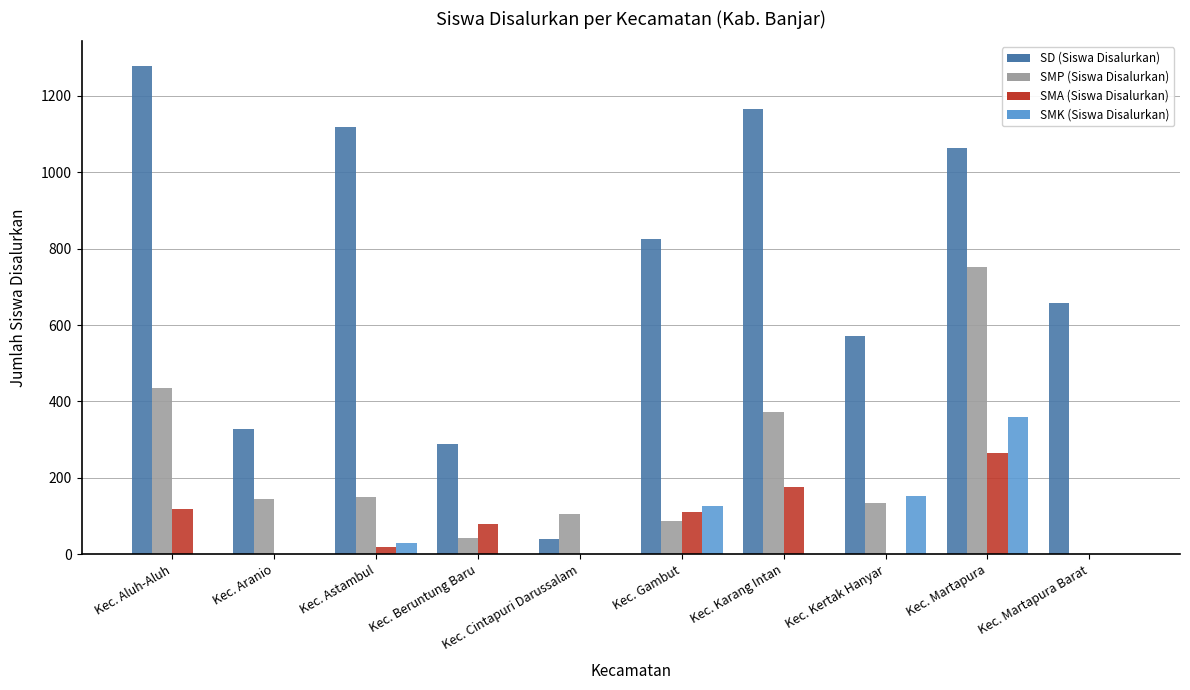

Between Kec. Karang Intan and Kec. Martapura Barat, which series saw the biggest shift?

SD (Siswa Disalurkan)